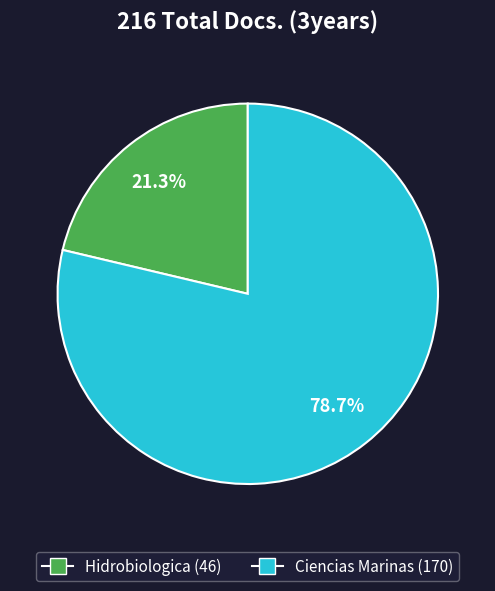

How much of the chart is everything except Ciencias Marinas?

21.3%